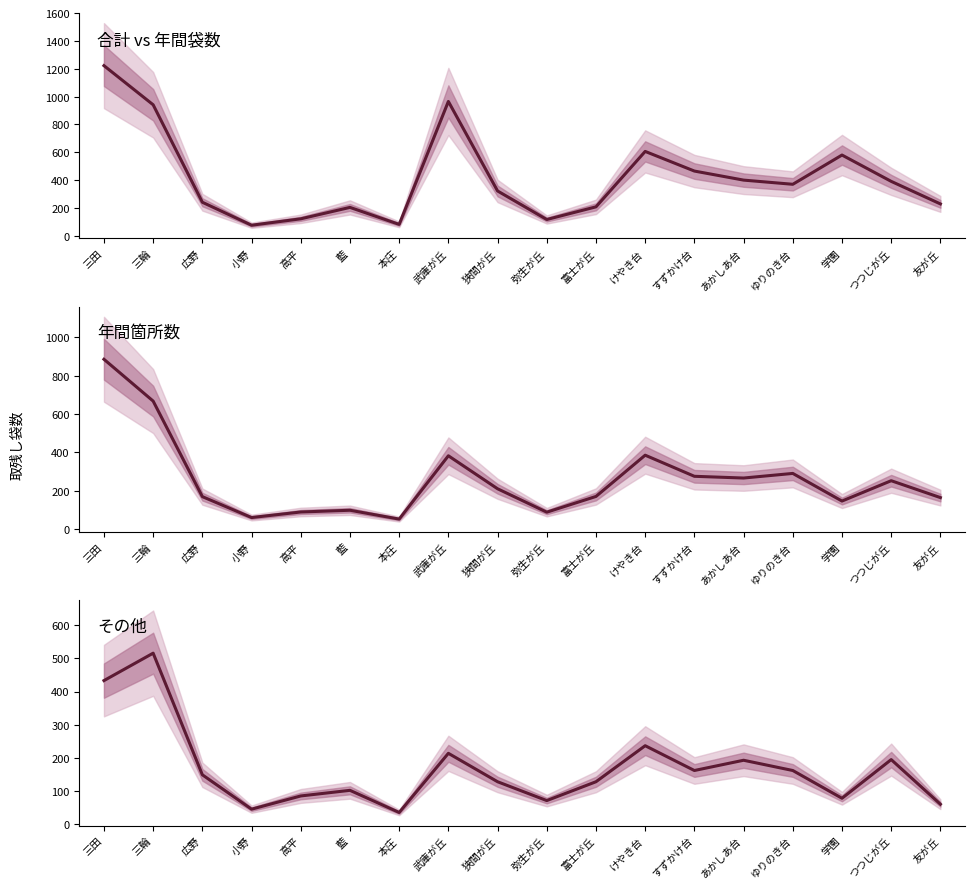

The value of 年間箇所数 at けやき台 is 557. True or false?

False